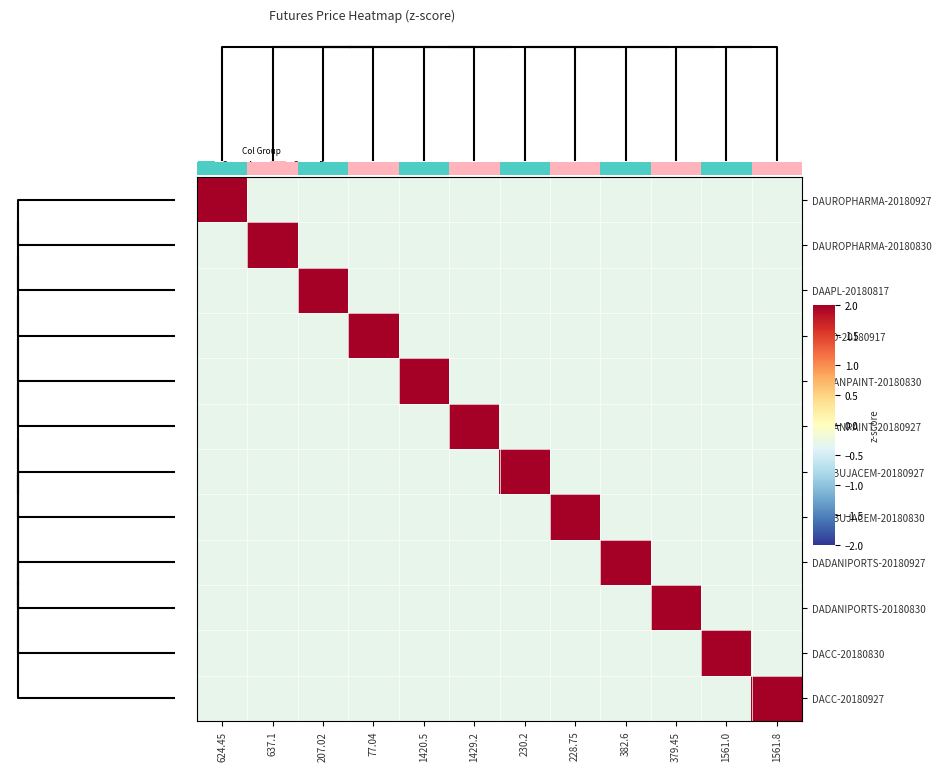

Which category has the highest value in the DAUROPHARMA-20180927 series?

624.45